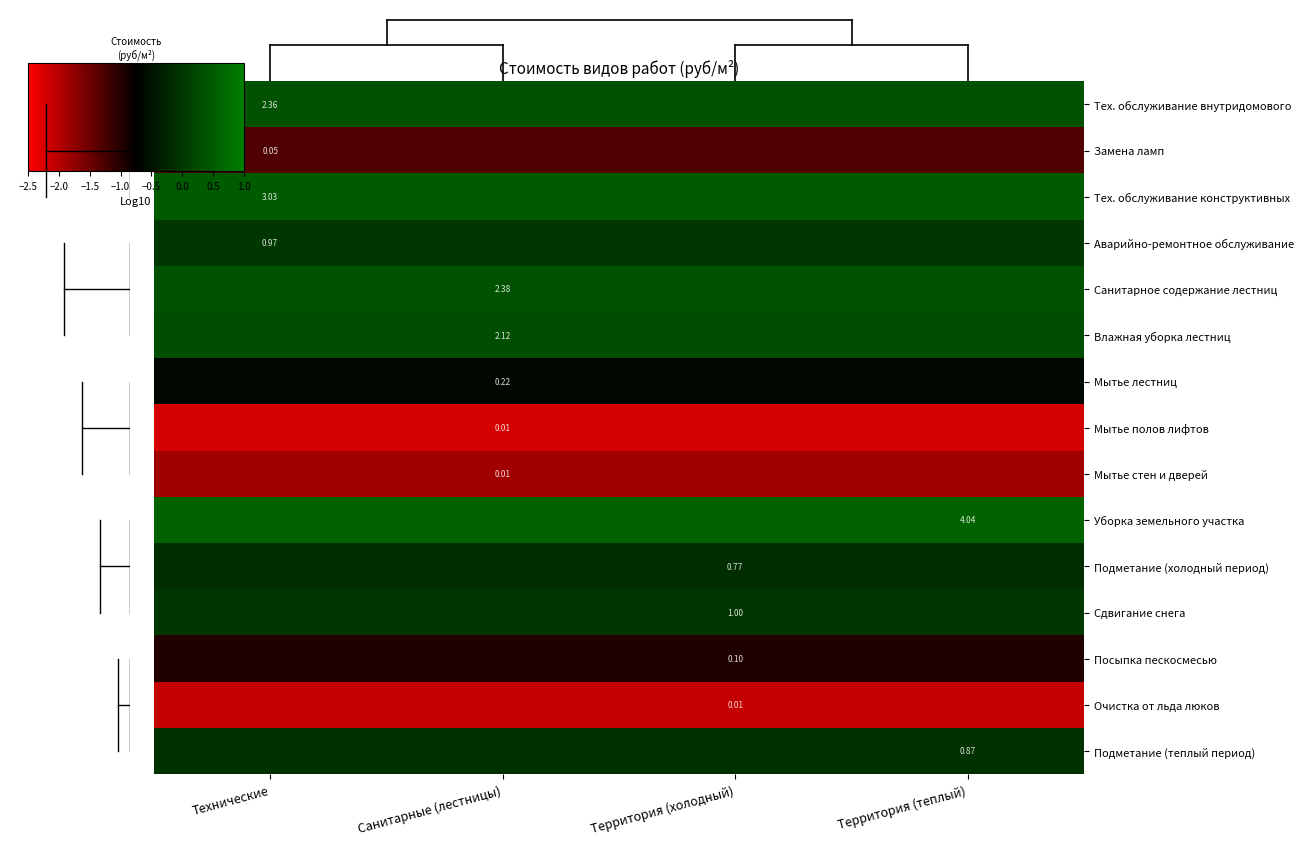

What is the spread (max minus min) of values at Территория (теплый)?

2.8